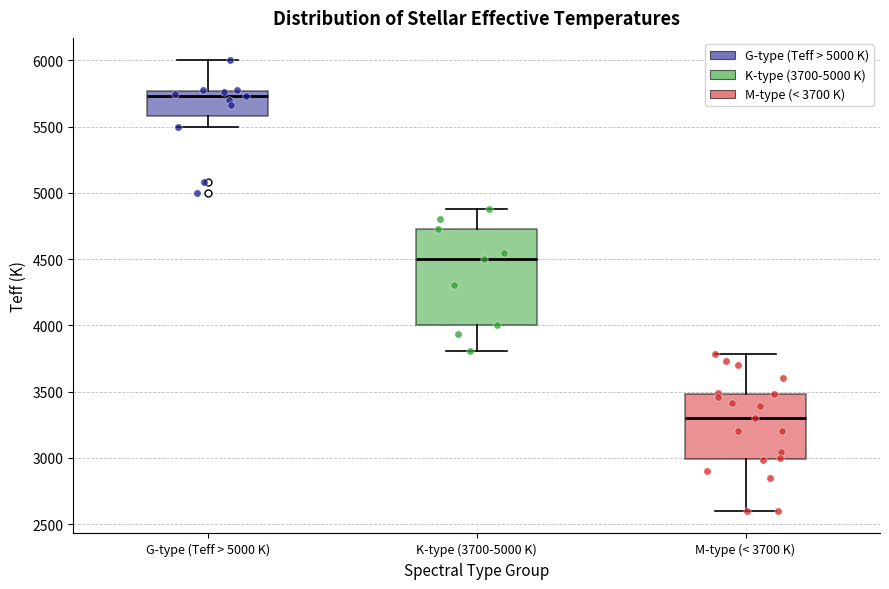

Which box is the tallest, from its lower edge to its upper edge?

K-type (3700-5000 K)